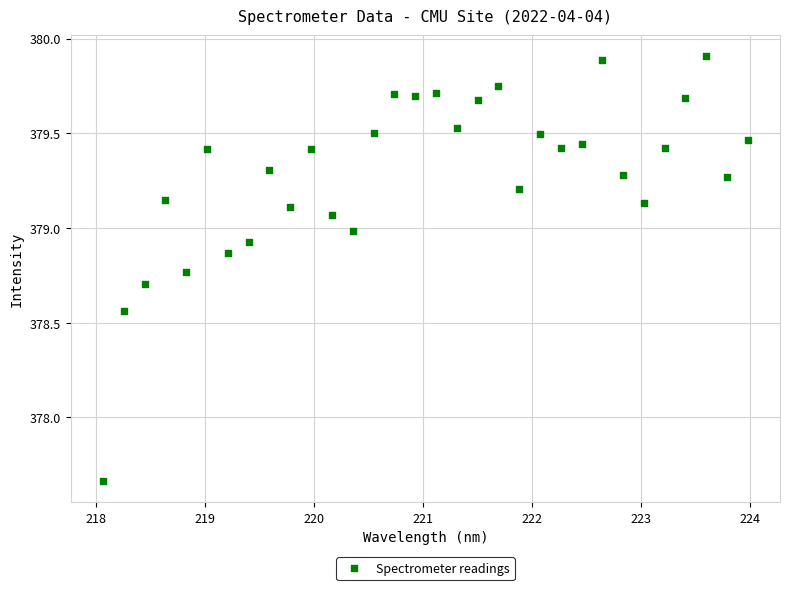

What is the range of X values (max minus min)?

5.9